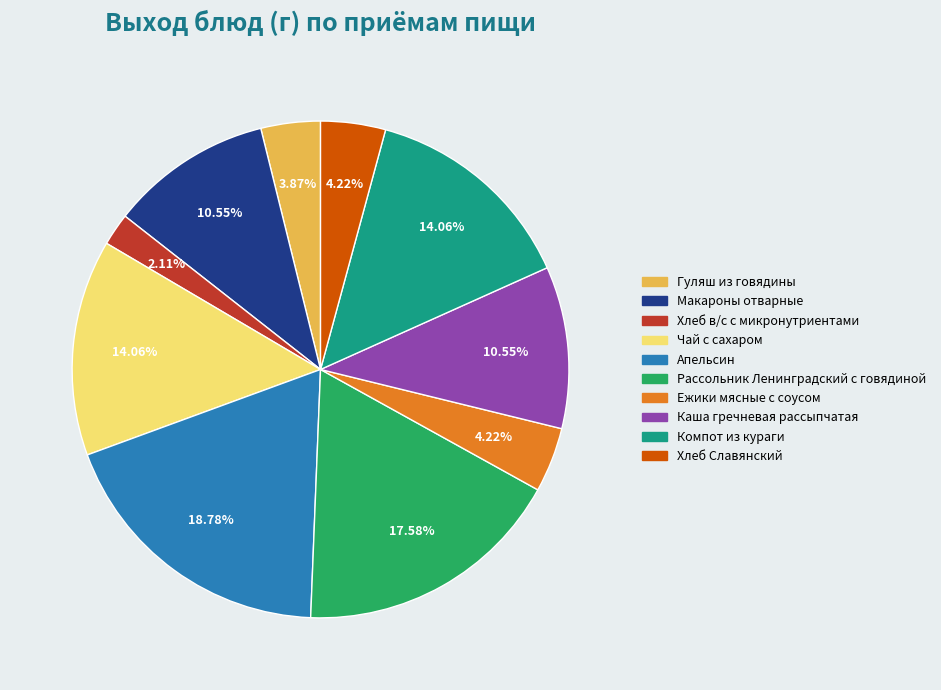

Is there any slice that represents more than half of the pie?

No